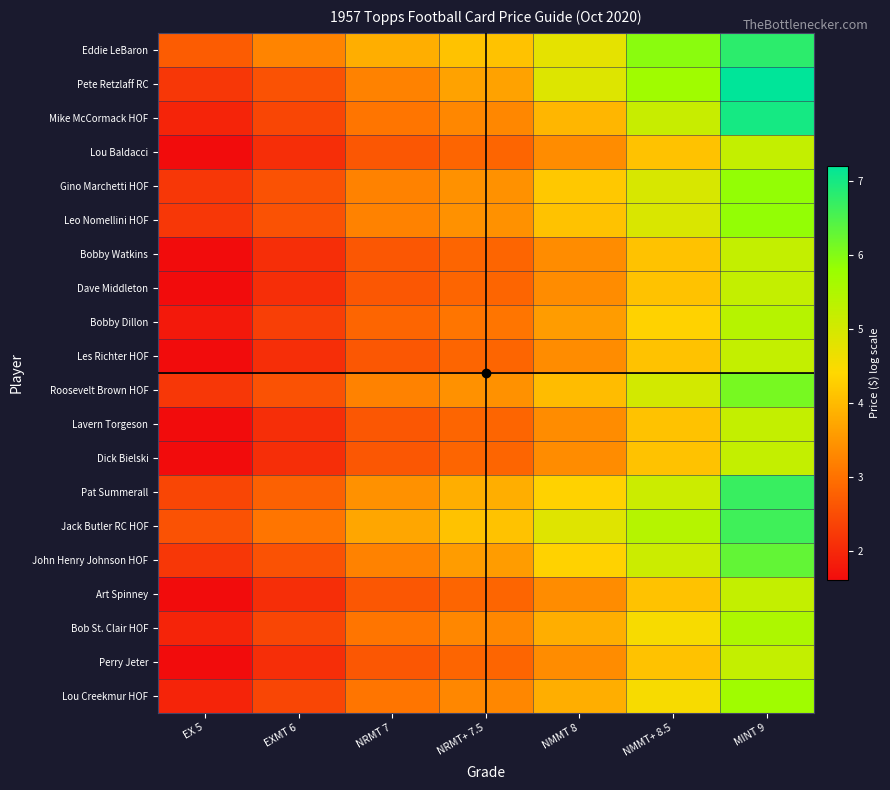

Reading right to left, extract all data points from this chart.

Eddie LeBaron: MINT 9=6.8	NMMT+ 8.5=5.9	NMMT 8=4.8	NRMT+ 7.5=4.1	NRMT 7=3.8	EXMT 6=3.3	EX 5=2.7
Pete Retzlaff RC: MINT 9=7.2	NMMT+ 8.5=5.7	NMMT 8=4.9	NRMT+ 7.5=3.7	NRMT 7=3.2	EXMT 6=2.6	EX 5=2.2
Mike McCormack HOF: MINT 9=7.0	NMMT+ 8.5=5.2	NMMT 8=3.9	NRMT+ 7.5=3.3	NRMT 7=3.0	EXMT 6=2.4	EX 5=1.9
Lou Baldacci: MINT 9=5.2	NMMT+ 8.5=4.1	NMMT 8=3.4	NRMT+ 7.5=2.8	NRMT 7=2.6	EXMT 6=2.1	EX 5=1.6
Gino Marchetti HOF: MINT 9=5.9	NMMT+ 8.5=4.9	NMMT 8=4.2	NRMT+ 7.5=3.4	NRMT 7=3.2	EXMT 6=2.6	EX 5=2.2
Leo Nomellini HOF: MINT 9=5.9	NMMT+ 8.5=4.9	NMMT 8=4.1	NRMT+ 7.5=3.4	NRMT 7=3.2	EXMT 6=2.6	EX 5=2.2
Bobby Watkins: MINT 9=5.2	NMMT+ 8.5=4.1	NMMT 8=3.4	NRMT+ 7.5=2.8	NRMT 7=2.6	EXMT 6=2.1	EX 5=1.6
Dave Middleton: MINT 9=5.2	NMMT+ 8.5=4.1	NMMT 8=3.4	NRMT+ 7.5=2.8	NRMT 7=2.6	EXMT 6=2.1	EX 5=1.6
Bobby Dillon: MINT 9=5.4	NMMT+ 8.5=4.3	NMMT 8=3.6	NRMT+ 7.5=3.0	NRMT 7=2.8	EXMT 6=2.3	EX 5=1.8
Les Richter HOF: MINT 9=5.2	NMMT+ 8.5=4.1	NMMT 8=3.4	NRMT+ 7.5=2.8	NRMT 7=2.6	EXMT 6=2.1	EX 5=1.6
Roosevelt Brown HOF: MINT 9=6.1	NMMT+ 8.5=5.0	NMMT 8=4.0	NRMT+ 7.5=3.4	NRMT 7=3.2	EXMT 6=2.6	EX 5=2.2
Lavern Torgeson: MINT 9=5.2	NMMT+ 8.5=4.1	NMMT 8=3.4	NRMT+ 7.5=2.8	NRMT 7=2.6	EXMT 6=2.1	EX 5=1.6
Dick Bielski: MINT 9=5.2	NMMT+ 8.5=4.1	NMMT 8=3.4	NRMT+ 7.5=2.8	NRMT 7=2.6	EXMT 6=2.1	EX 5=1.6
Pat Summerall: MINT 9=6.7	NMMT+ 8.5=5.1	NMMT 8=4.3	NRMT+ 7.5=3.8	NRMT 7=3.4	EXMT 6=2.8	EX 5=2.4
Jack Butler RC HOF: MINT 9=6.6	NMMT+ 8.5=5.4	NMMT 8=4.8	NRMT+ 7.5=4.1	NRMT 7=3.7	EXMT 6=3.0	EX 5=2.6
John Henry Johnson HOF: MINT 9=6.3	NMMT+ 8.5=5.1	NMMT 8=4.3	NRMT+ 7.5=3.6	NRMT 7=3.2	EXMT 6=2.6	EX 5=2.2
Art Spinney: MINT 9=5.2	NMMT+ 8.5=4.1	NMMT 8=3.4	NRMT+ 7.5=2.8	NRMT 7=2.6	EXMT 6=2.1	EX 5=1.6
Bob St. Clair HOF: MINT 9=5.5	NMMT+ 8.5=4.5	NMMT 8=3.8	NRMT+ 7.5=3.3	NRMT 7=3.0	EXMT 6=2.4	EX 5=1.9
Perry Jeter: MINT 9=5.2	NMMT+ 8.5=4.1	NMMT 8=3.4	NRMT+ 7.5=2.8	NRMT 7=2.6	EXMT 6=2.1	EX 5=1.6
Lou Creekmur HOF: MINT 9=5.7	NMMT+ 8.5=4.5	NMMT 8=3.8	NRMT+ 7.5=3.3	NRMT 7=3.0	EXMT 6=2.4	EX 5=1.9